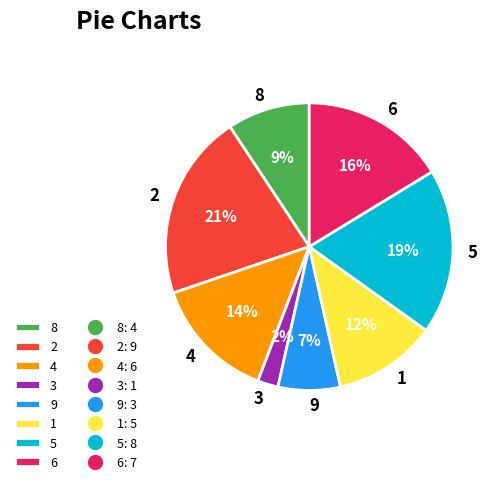

The 4 slice represents 23% of the pie. True or false?

False